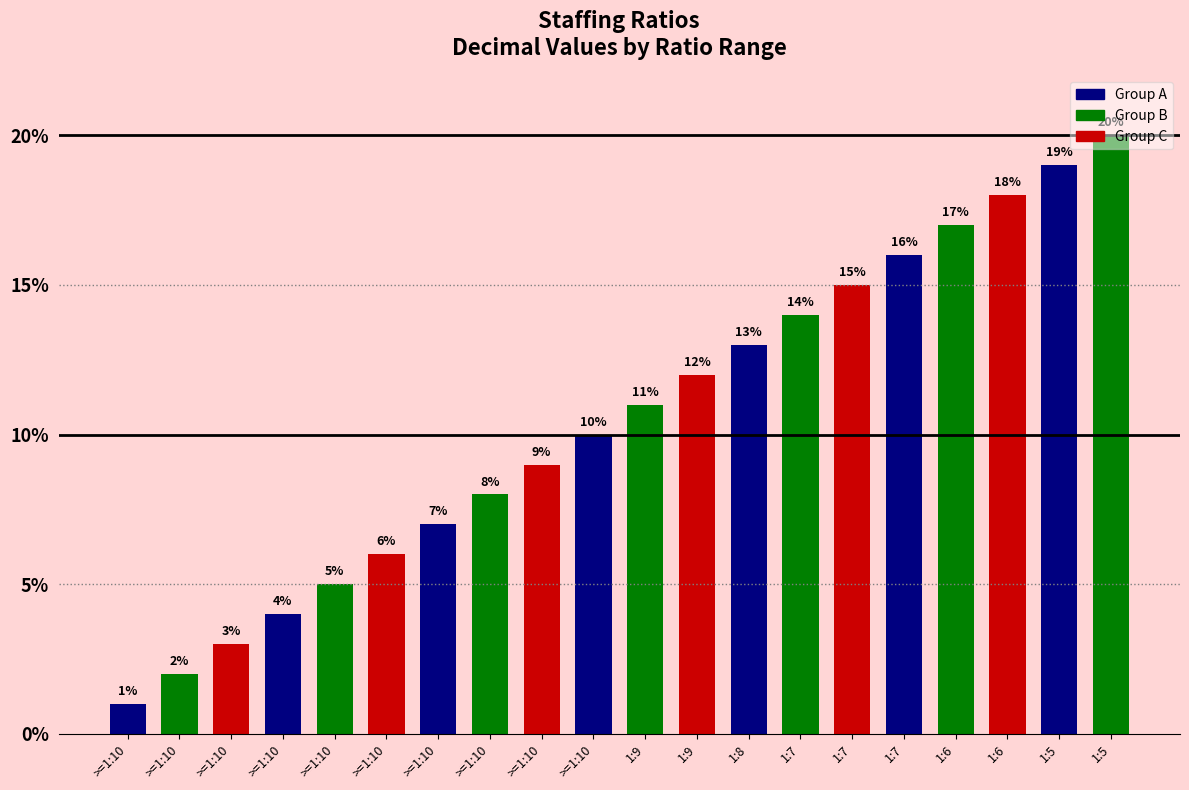

What is the difference between the second highest and minimum values?

0.2